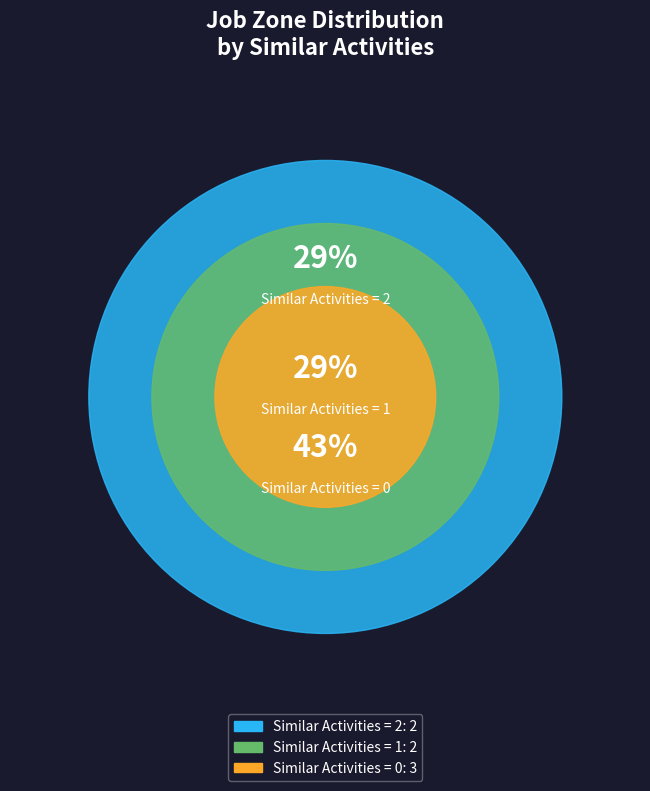

True or false: Rail-Track Laying accounts for 1% of the total.

False